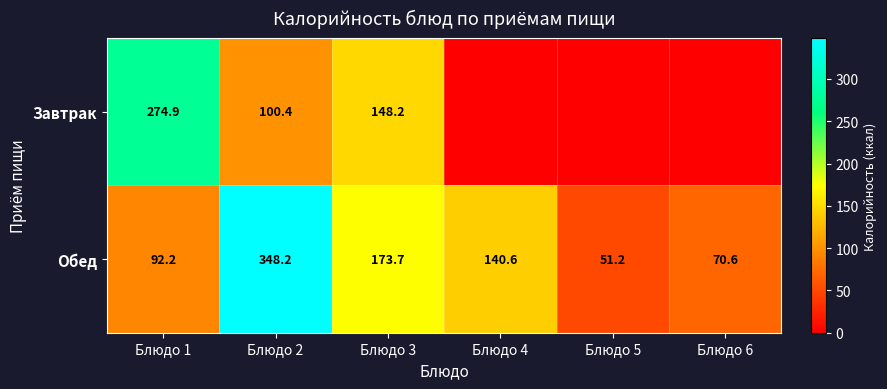

At which category is the sum across all series the highest?

Блюдо 2